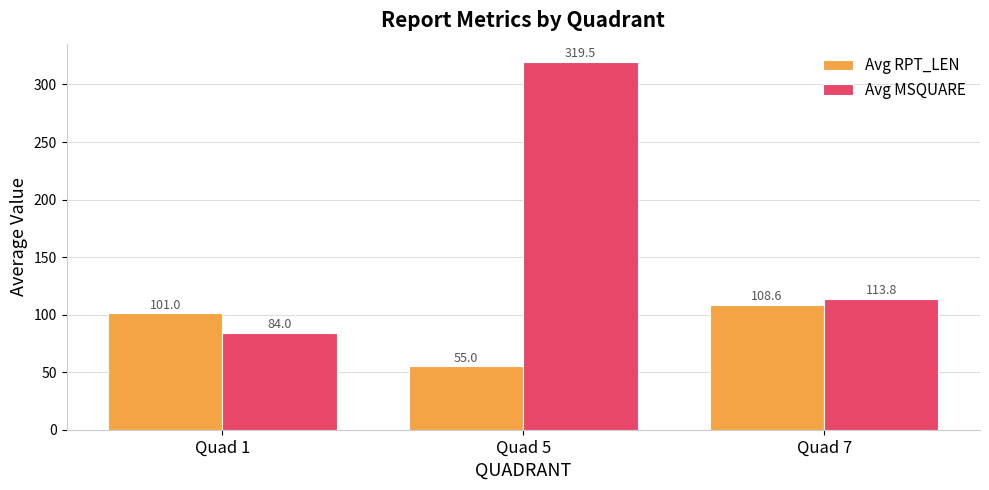

How many groups of bars are there?

3